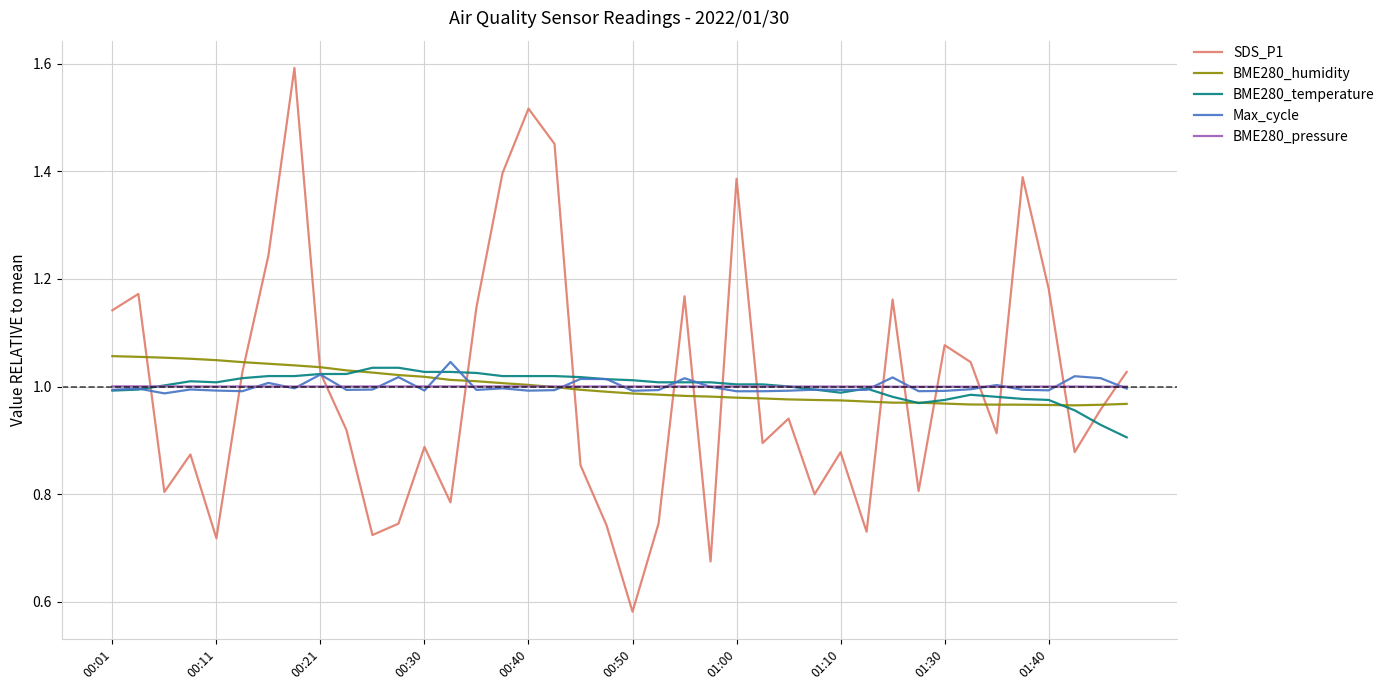

Which series has the largest range (max minus min)?

SDS_P1